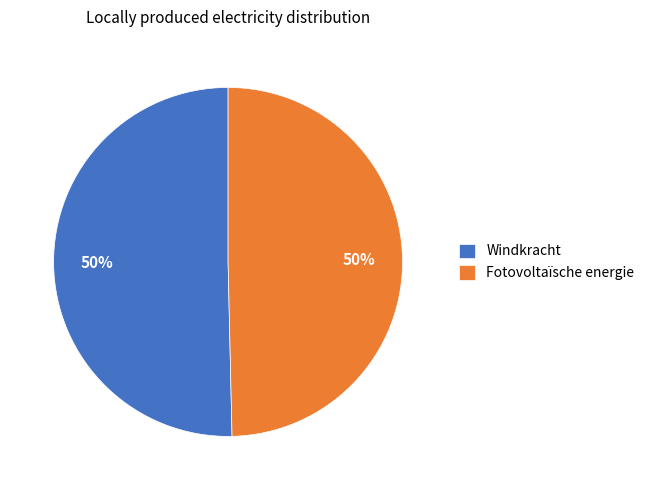

To the nearest percent, what is the average slice percentage?

50%